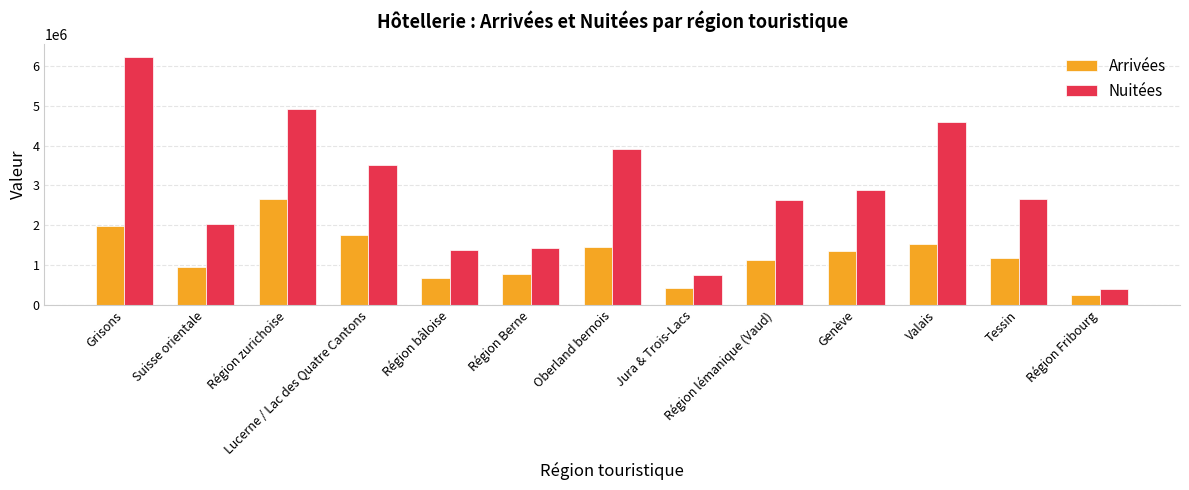

How many groups of bars are there?

13